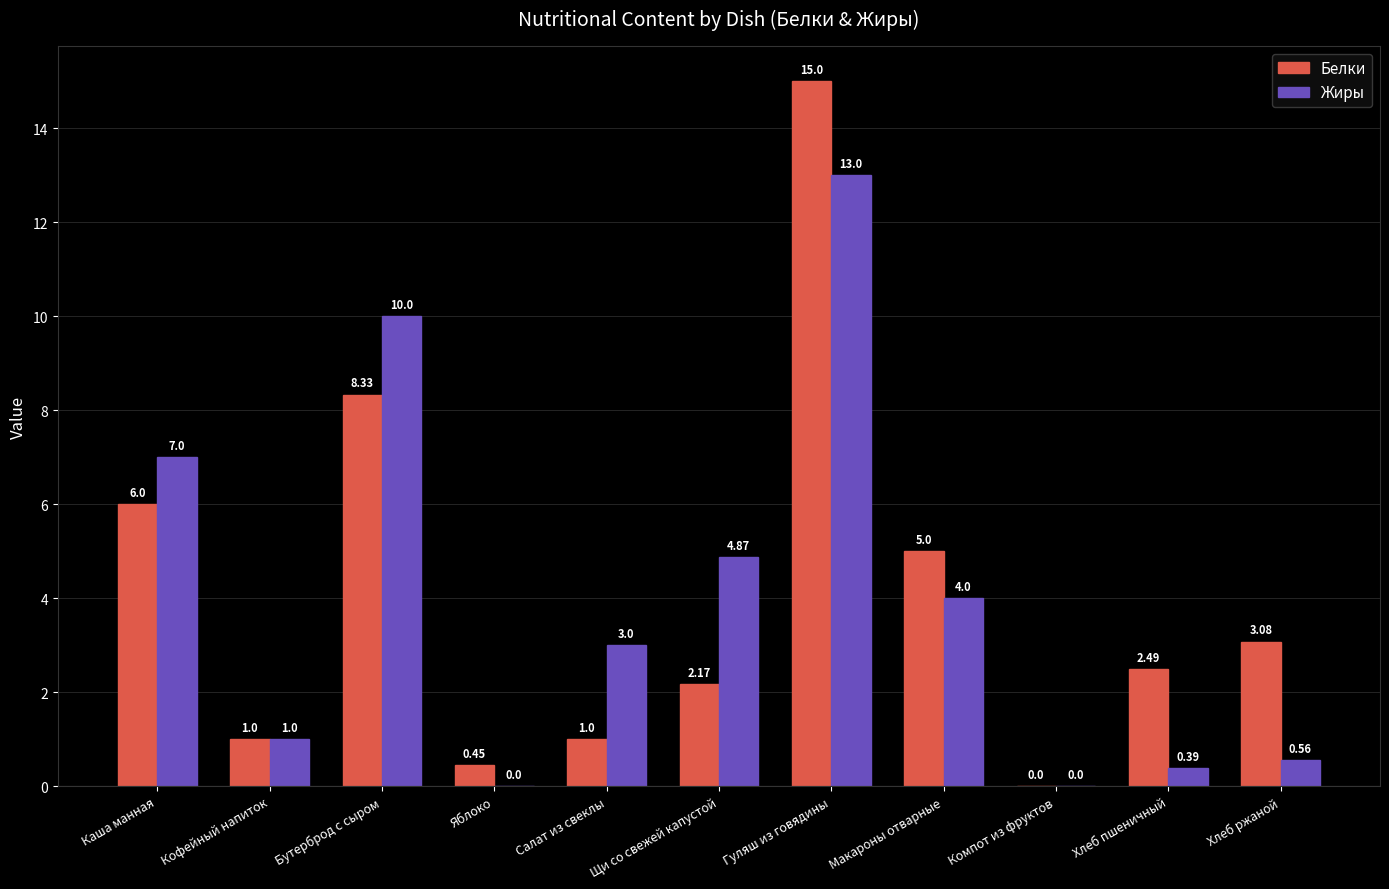

Between Каша манная and Салат из свеклы, which series saw the biggest shift?

Белки